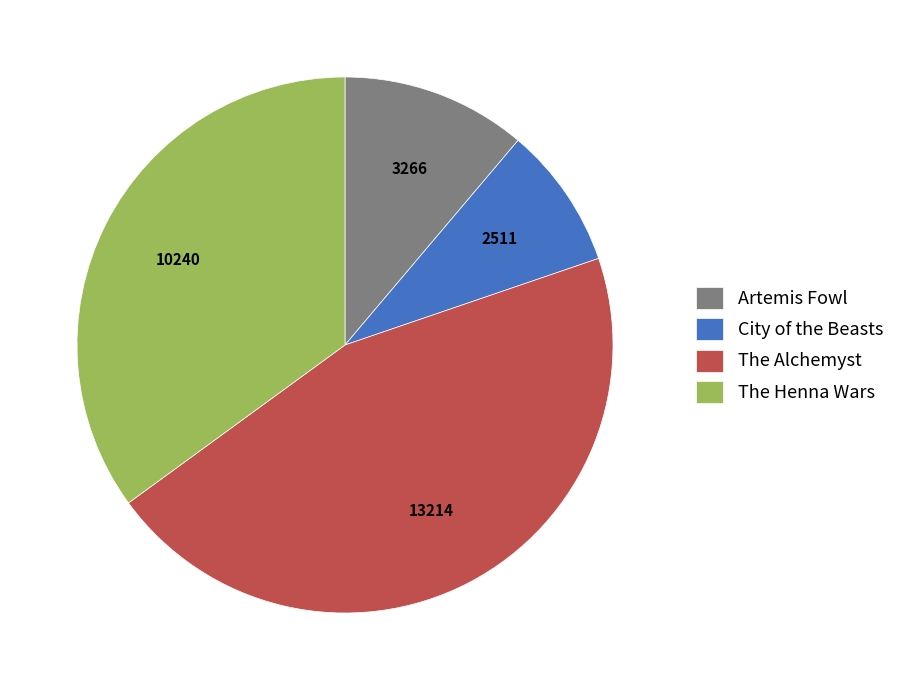

Rank the categories by value from lowest to highest.

City of the Beasts, Artemis Fowl, The Henna Wars, The Alchemyst